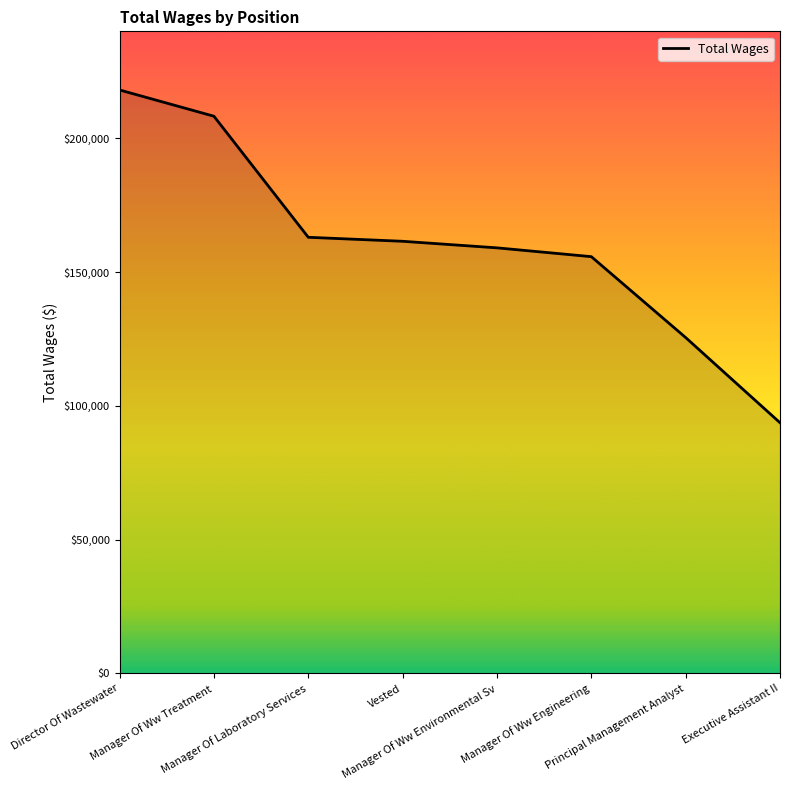

Which label corresponds to the largest value in the chart?

Director Of Wastewater